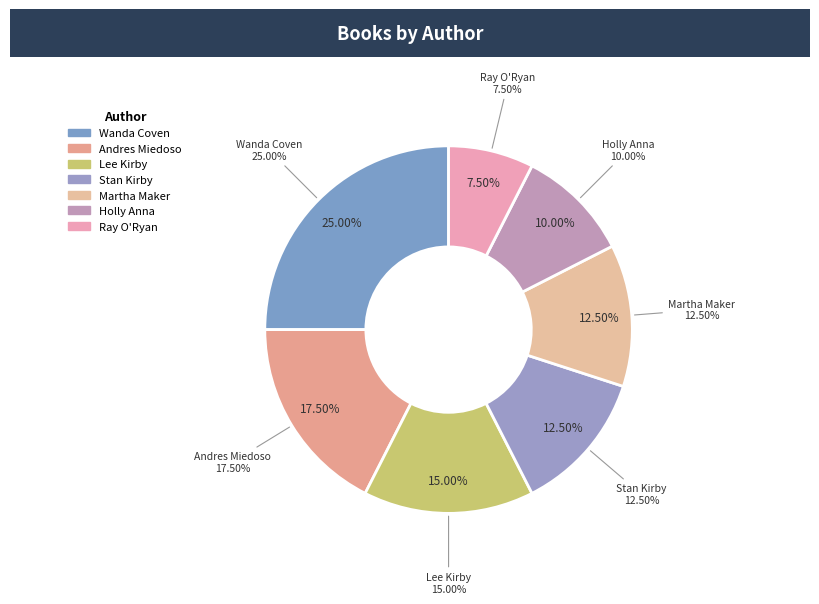

What is the largest slice in the pie chart?

Wanda Coven